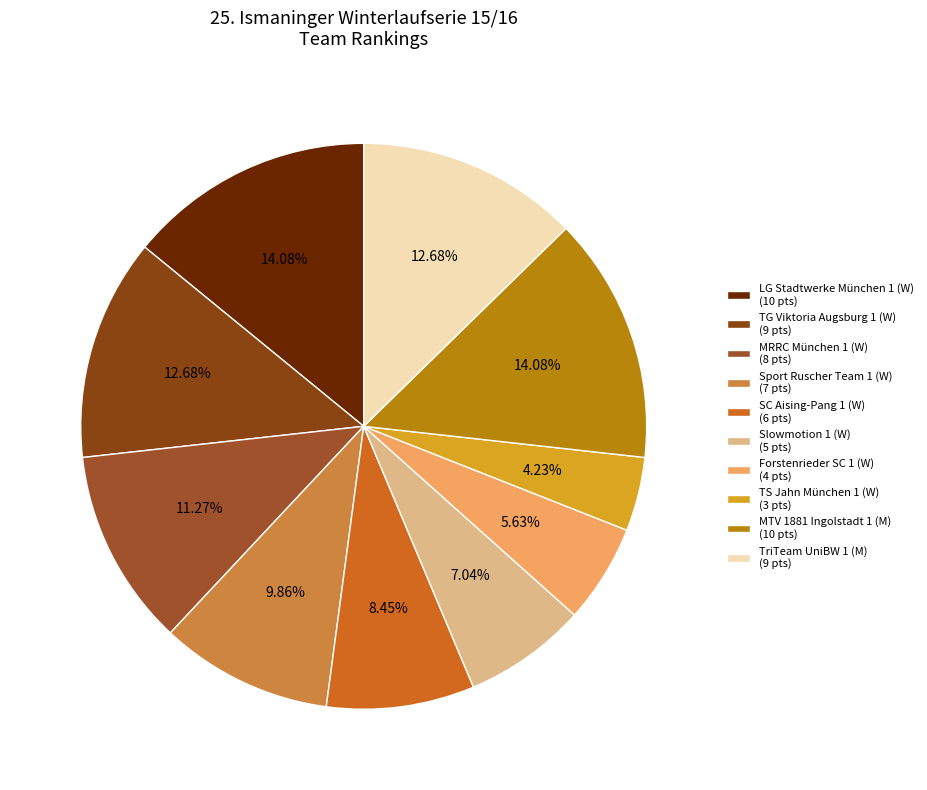

How much of the chart is everything except TS Jahn München 1?

95.8%